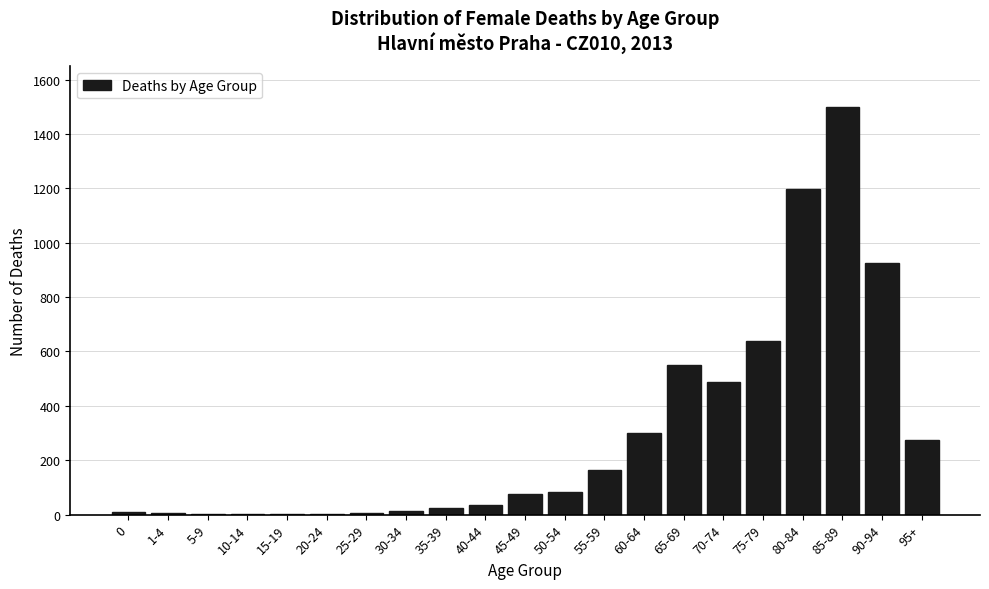

Is it true that the value at 75-79 is 1074?

False